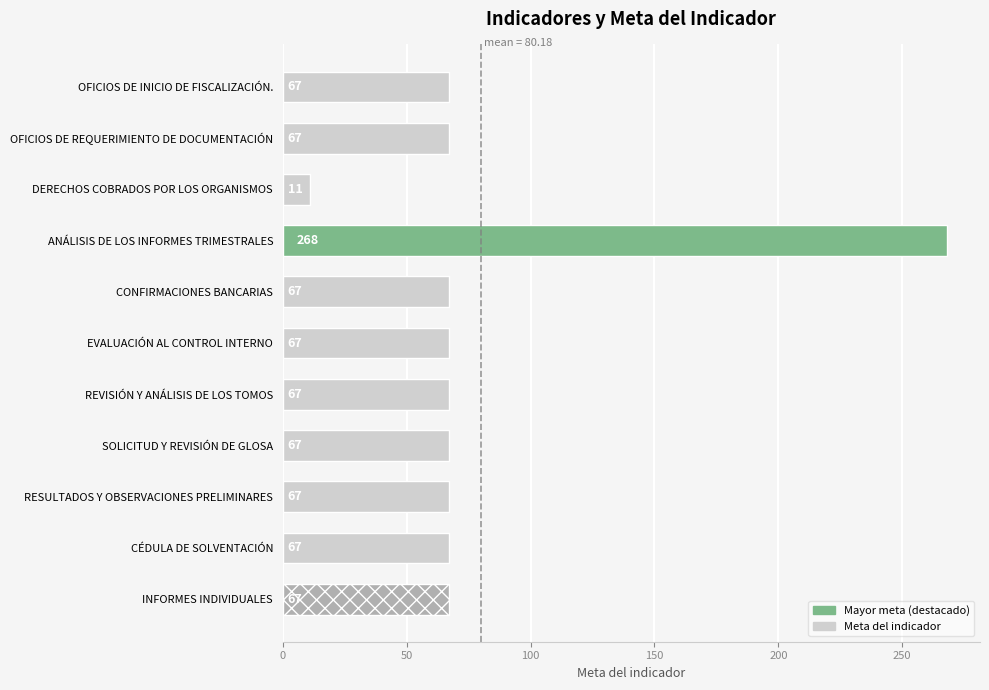

What is the label of the 11th bar from the bottom?

OFICIOS DE INICIO DE FISCALIZACIÓN.